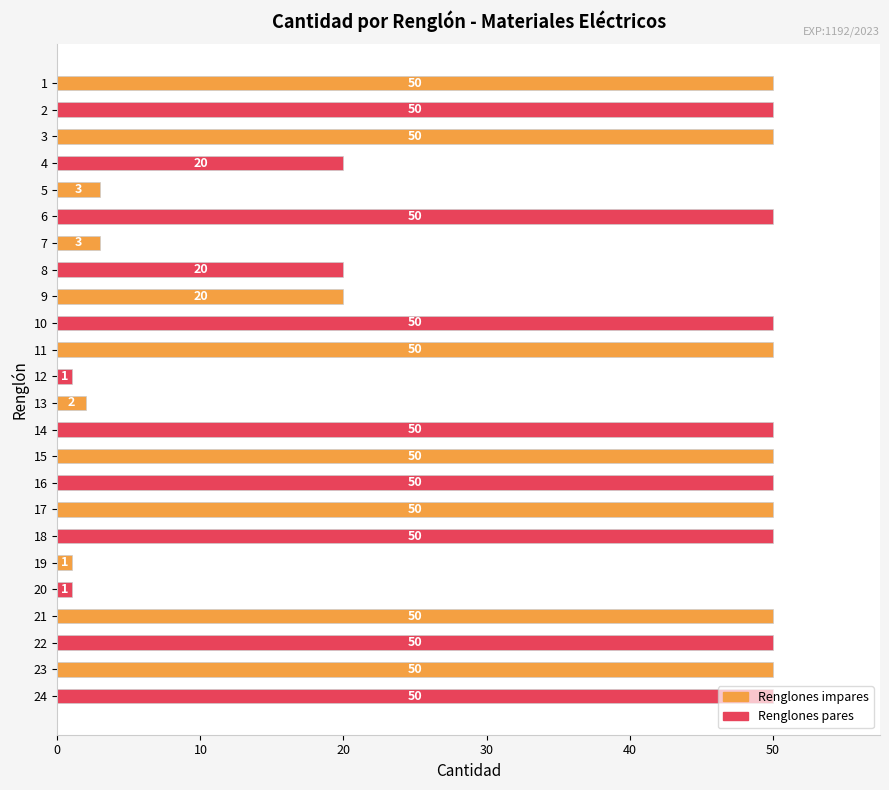

How many categories are shown in the chart?

24